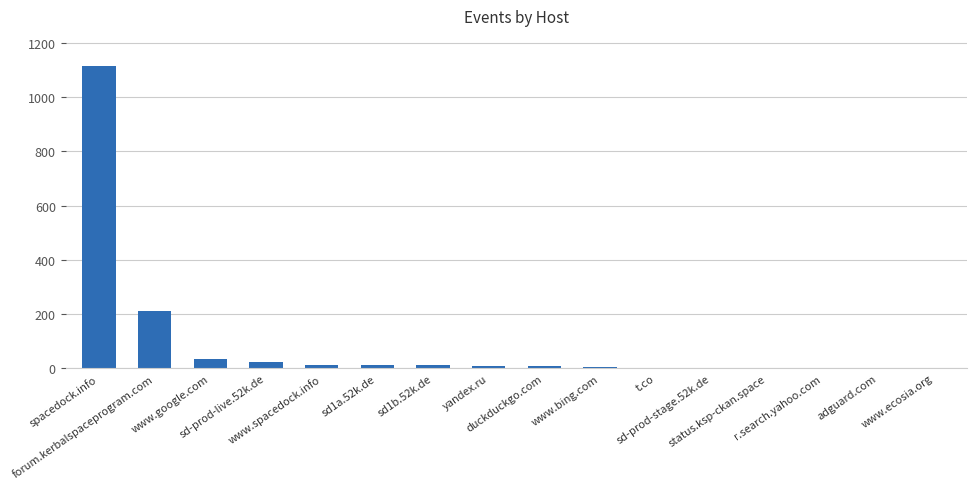

What is the greatest value displayed?

1114